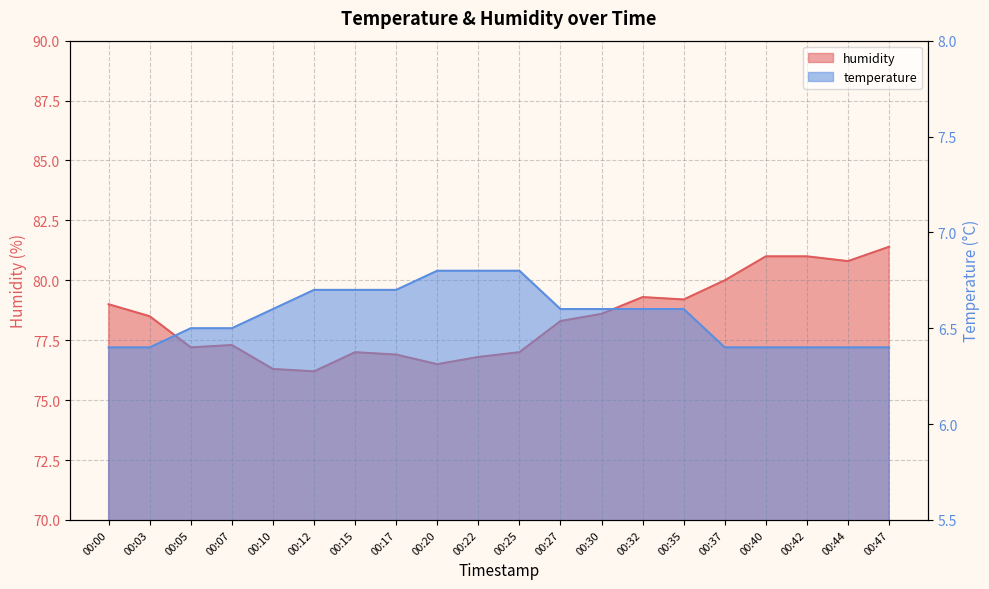

What is the approximate value of humidity at 00:07?

77.3